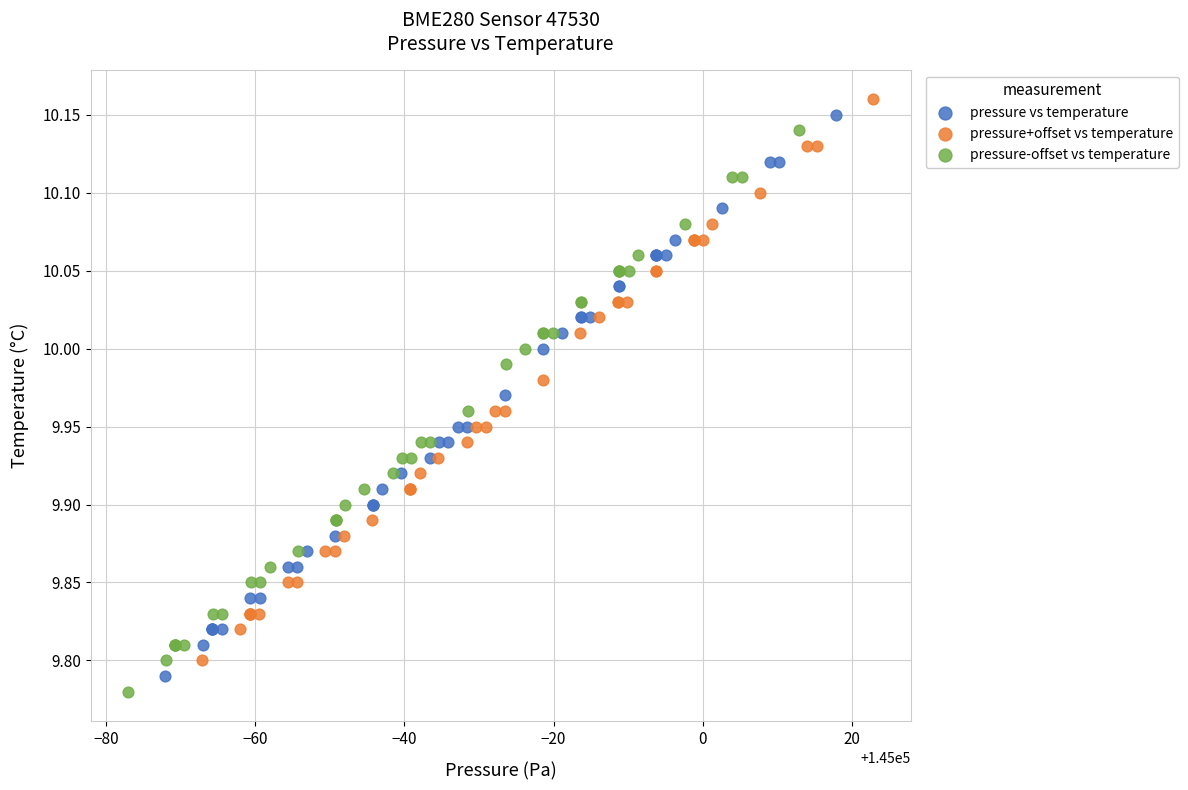

Which series contains the highest Y value?

pressure+offset vs temperature